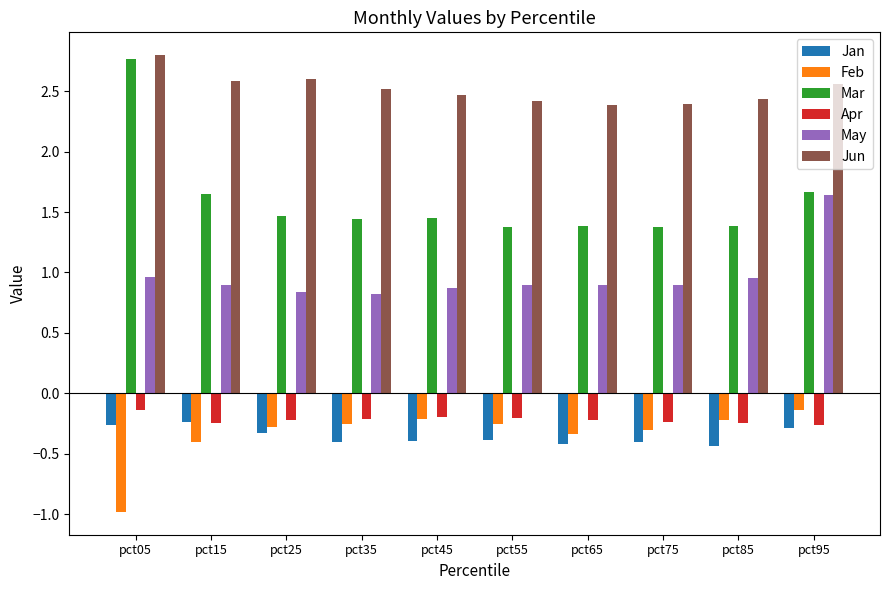

True or false: Jan has a value of -0.7 at pct35.

False